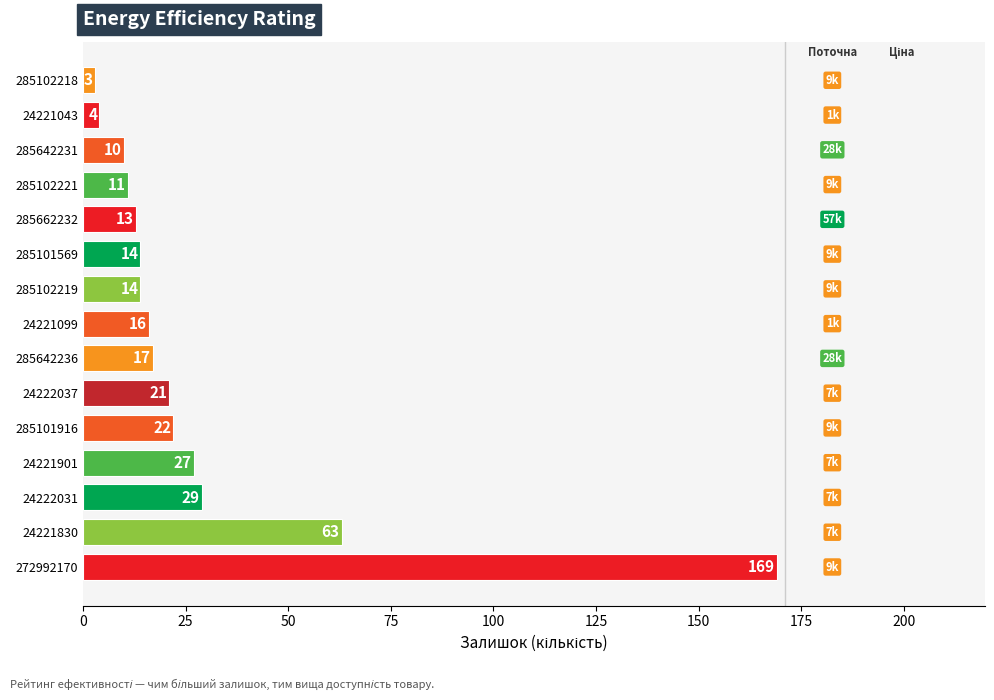

What is the change in value from 24221830 to 285102218?

-60